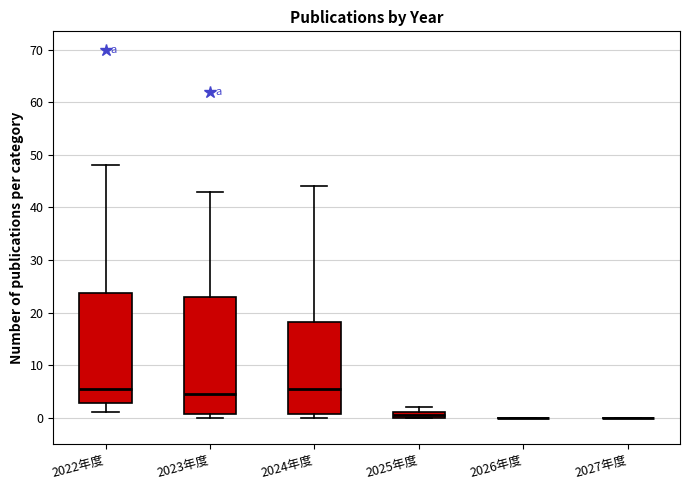

Where is the lower edge of the box for 2025年度 on the y-axis? The values are not printed on the chart, so give them approximately, as read against the axis.

0